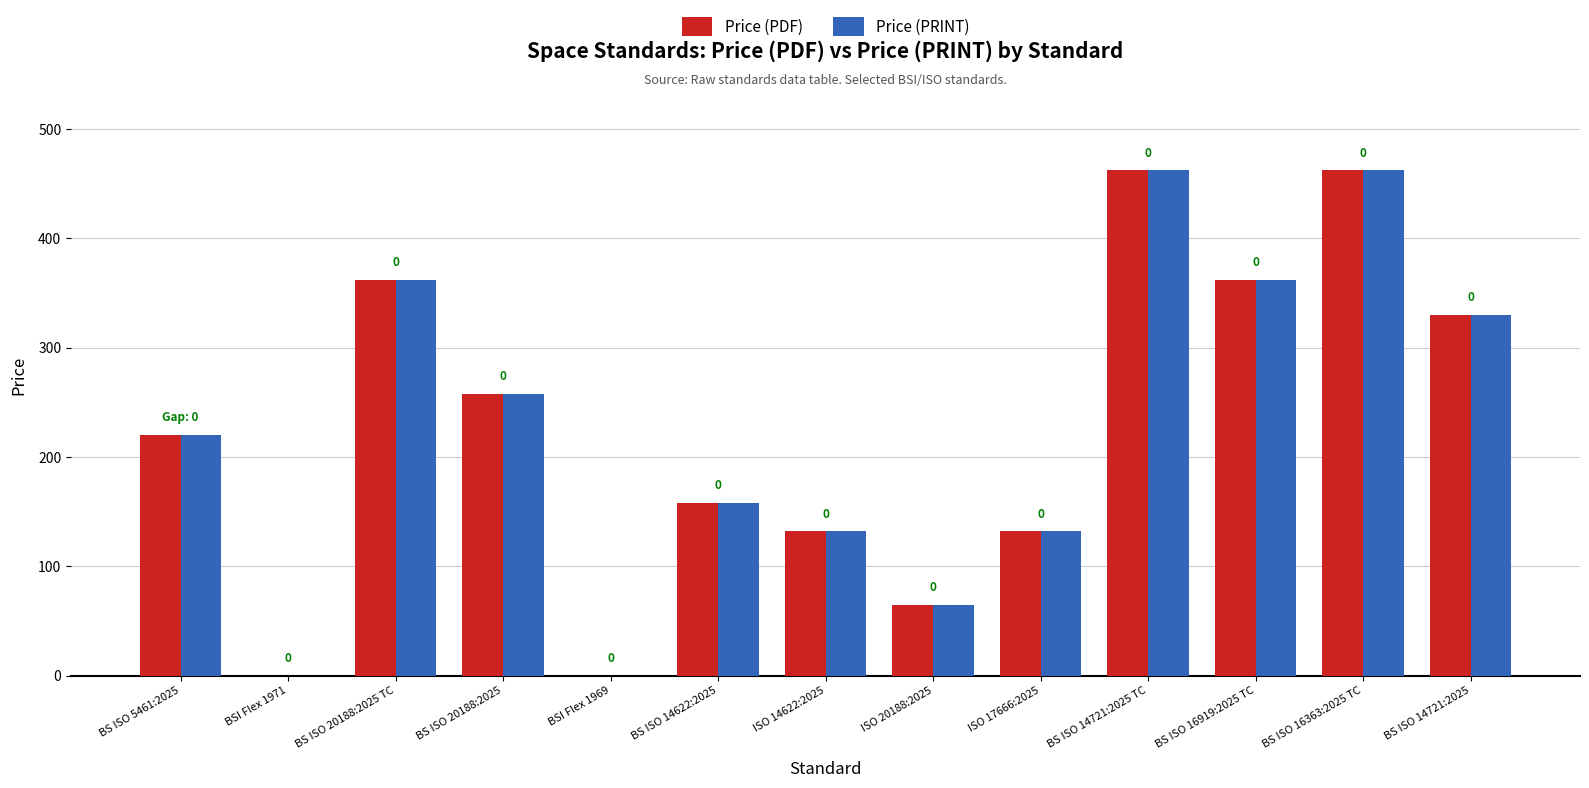

The value of Price (PRINT) at BS ISO 14622:2025 is 158. True or false?

True